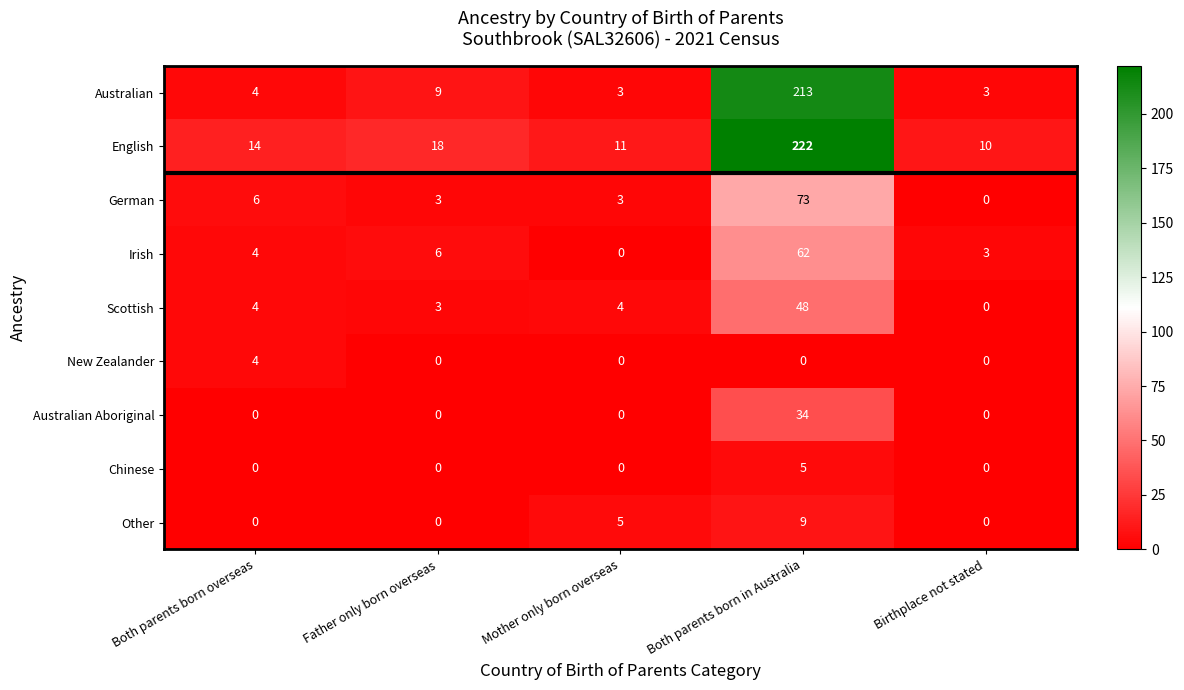

What is the approximate value of English at Both parents born in Australia?

222